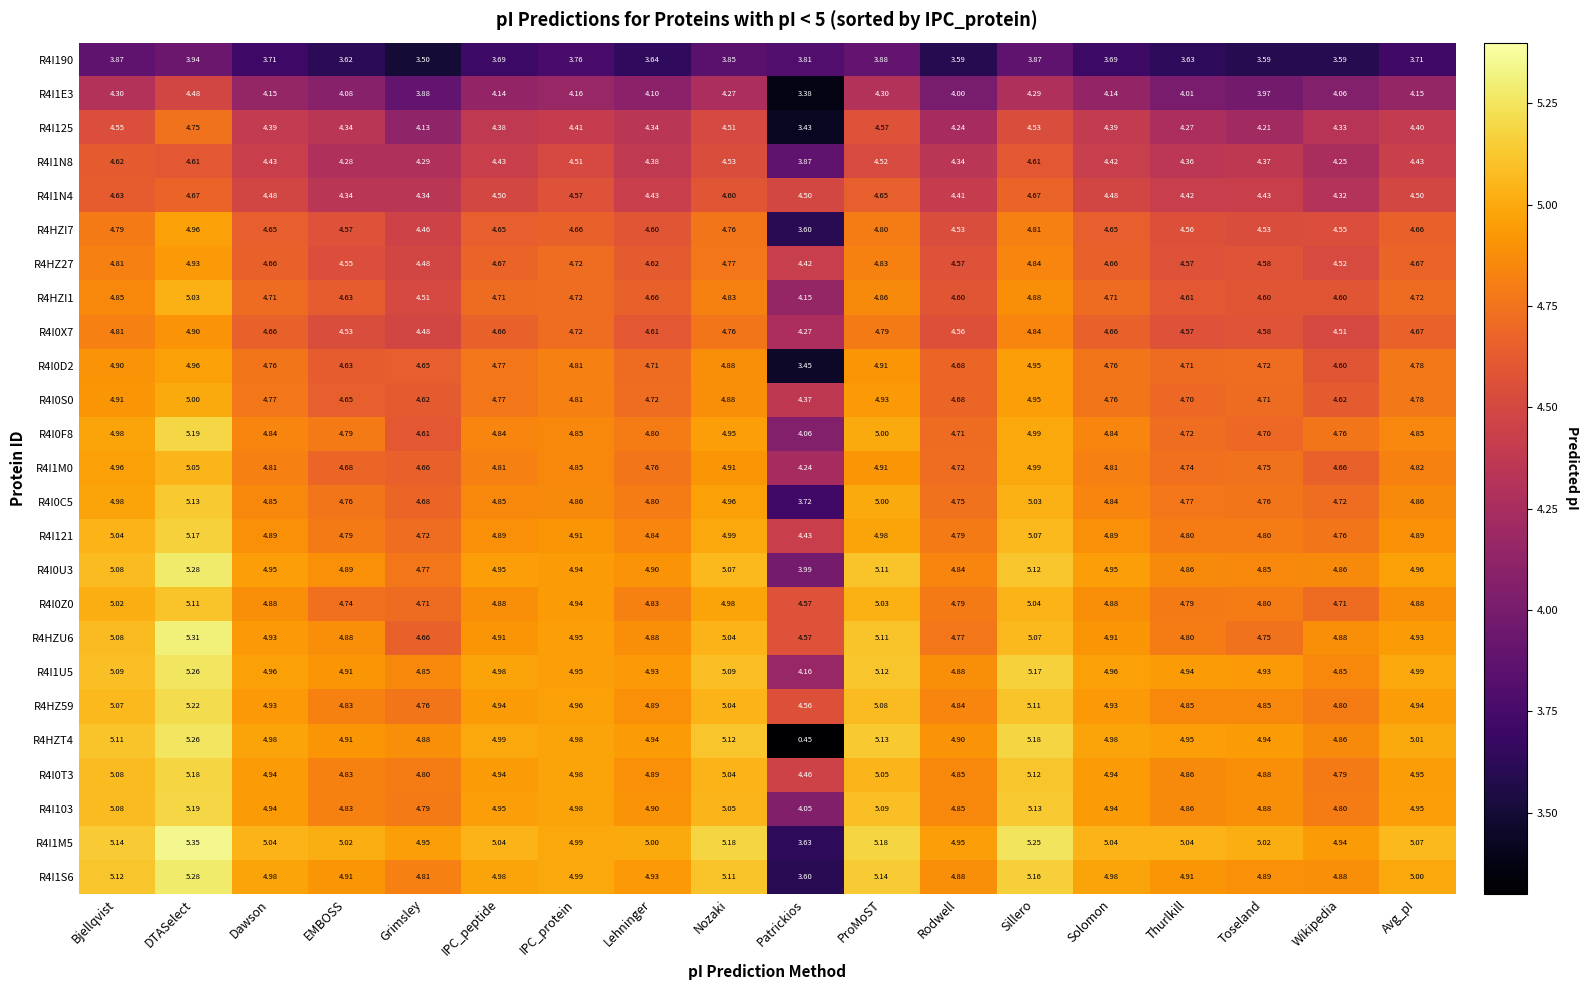

At which category does the chart reach its minimum across all series?

Patrickios